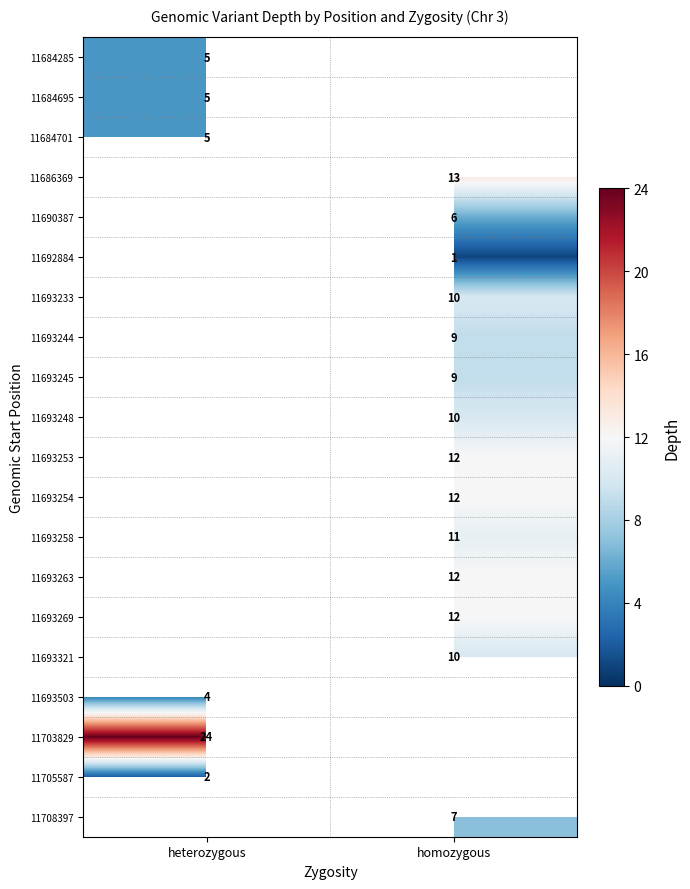

The 11708397 series shows 12 at homozygous. True or false?

False